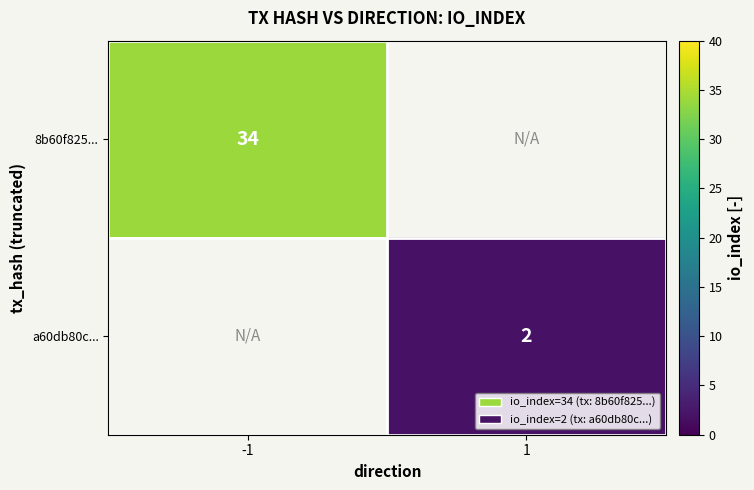

How many values in 8b60f825... are above zero?

1